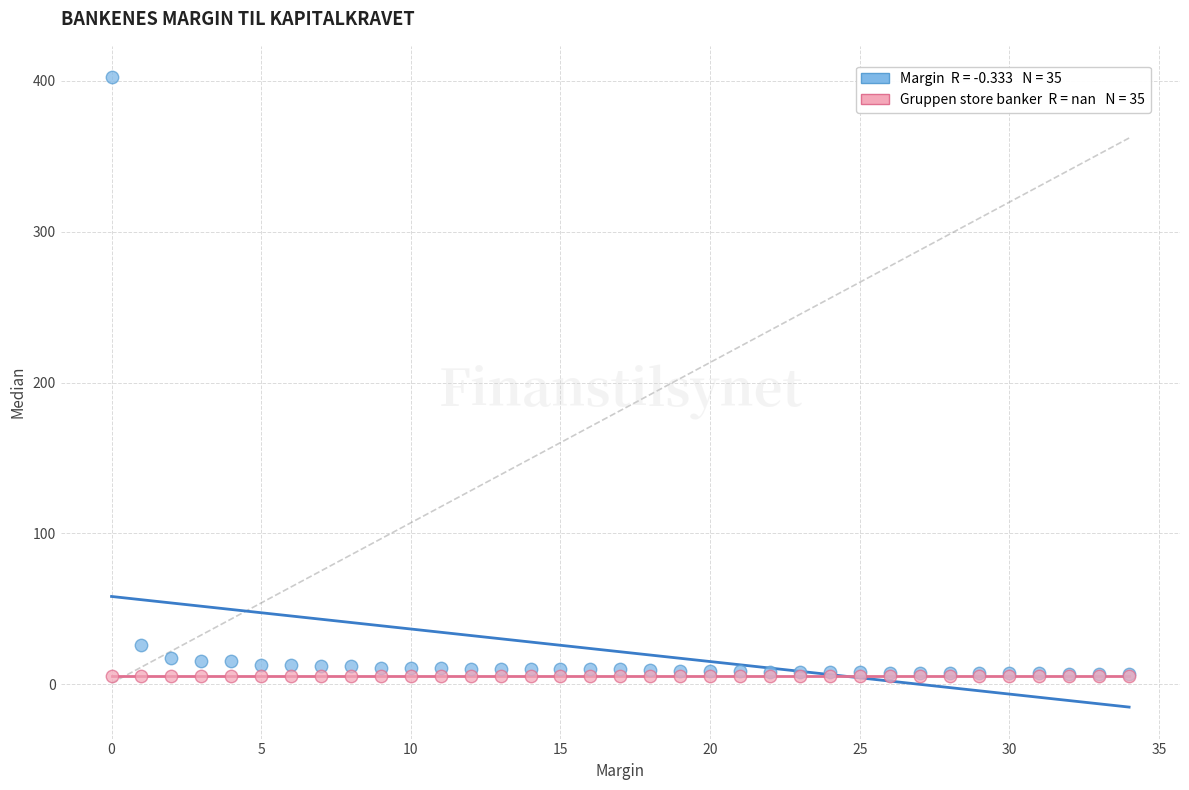

Across all series, what Y value is closest to 203?

25.8